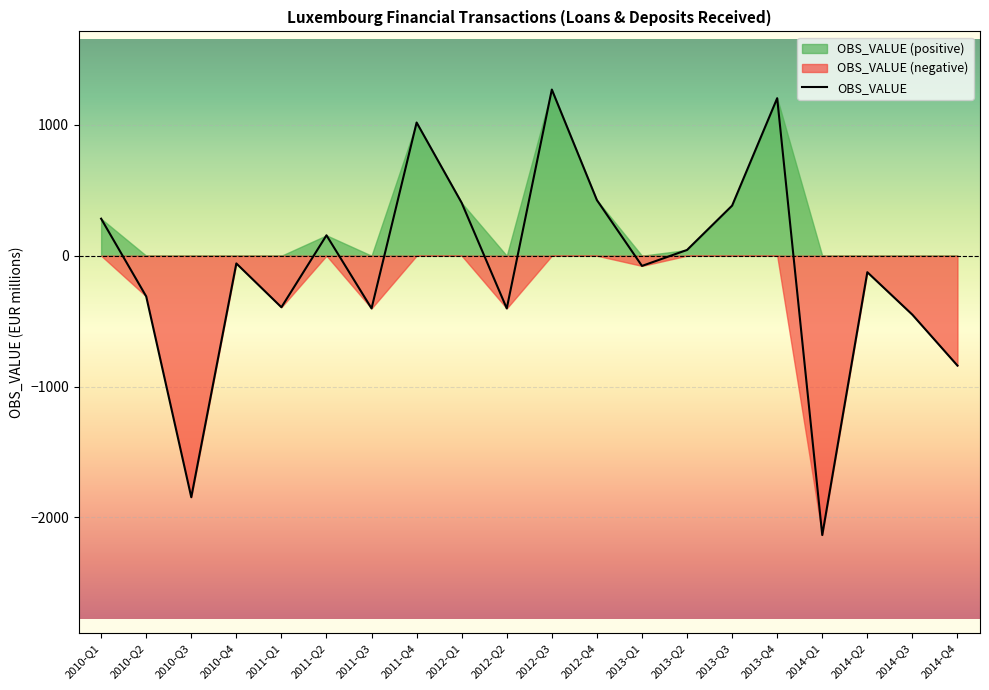

List the labels in order of value, largest first.

2012-Q3, 2013-Q4, 2011-Q4, 2012-Q4, 2012-Q1, 2013-Q3, 2010-Q1, 2011-Q2, 2013-Q2, 2010-Q4, 2013-Q1, 2014-Q2, 2010-Q2, 2011-Q1, 2011-Q3, 2012-Q2, 2014-Q3, 2014-Q4, 2010-Q3, 2014-Q1